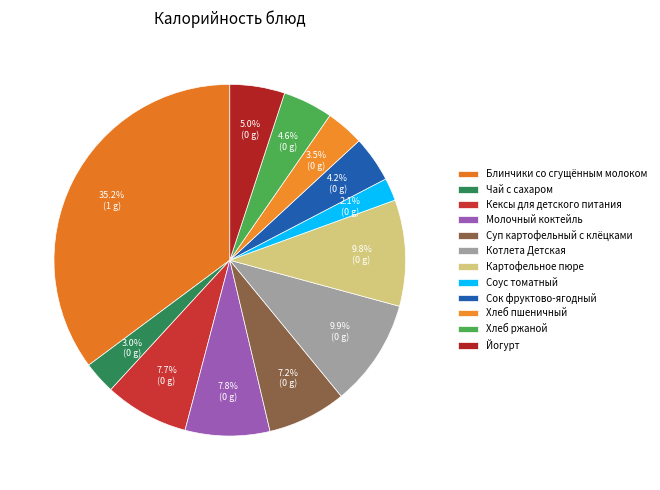

To the nearest percent, what percentage of the pie is Блинчики со сгущённым молоком?

35%